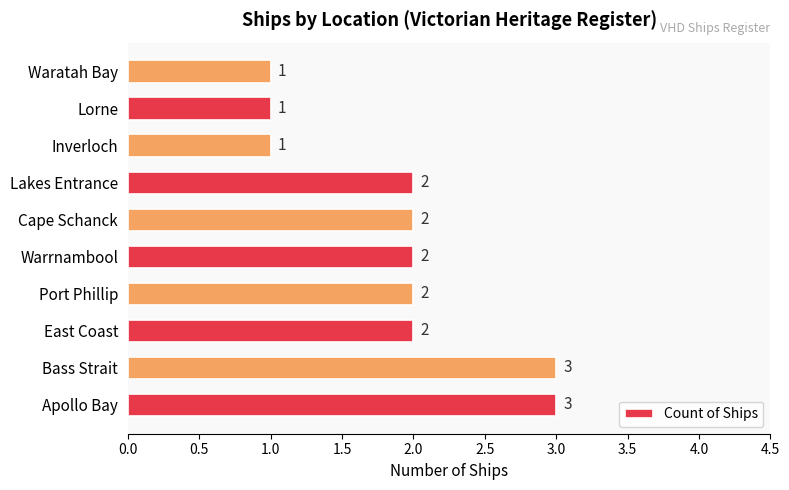

What is the ratio of the value at Inverloch to the value at Lorne?

1.0